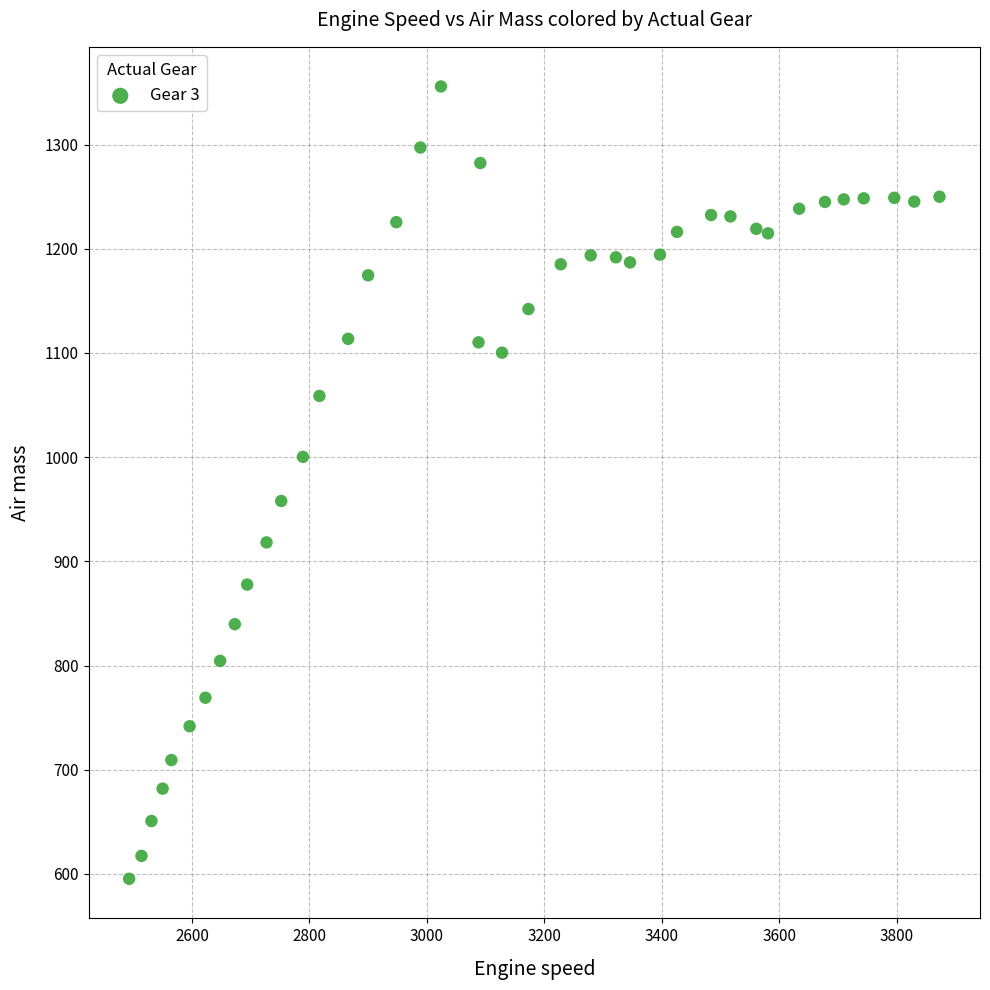

What is the range of X values (max minus min)?

1380.0